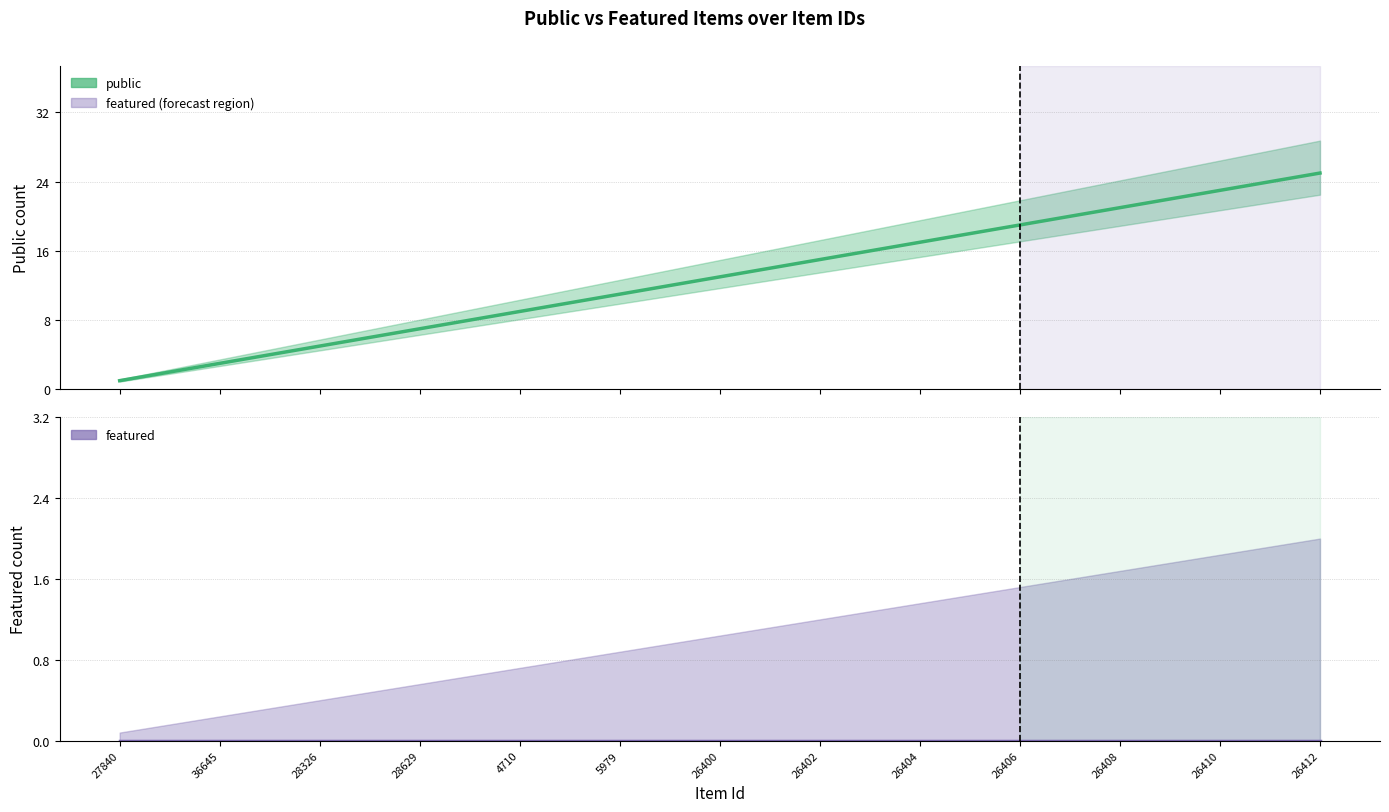

At which category does the chart reach its minimum across all series?

27840